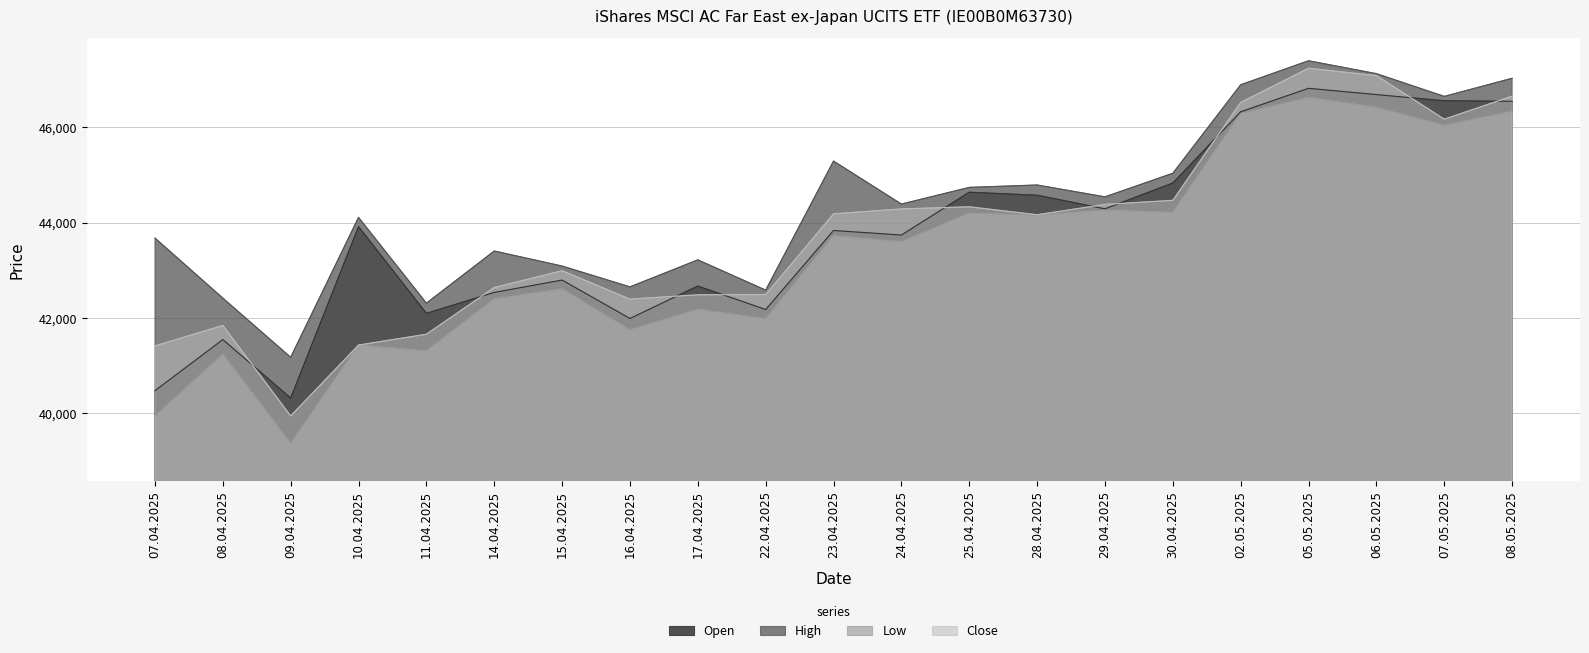

What is the sum of the Close values at 11.04.2025 and 07.05.2025?

87827